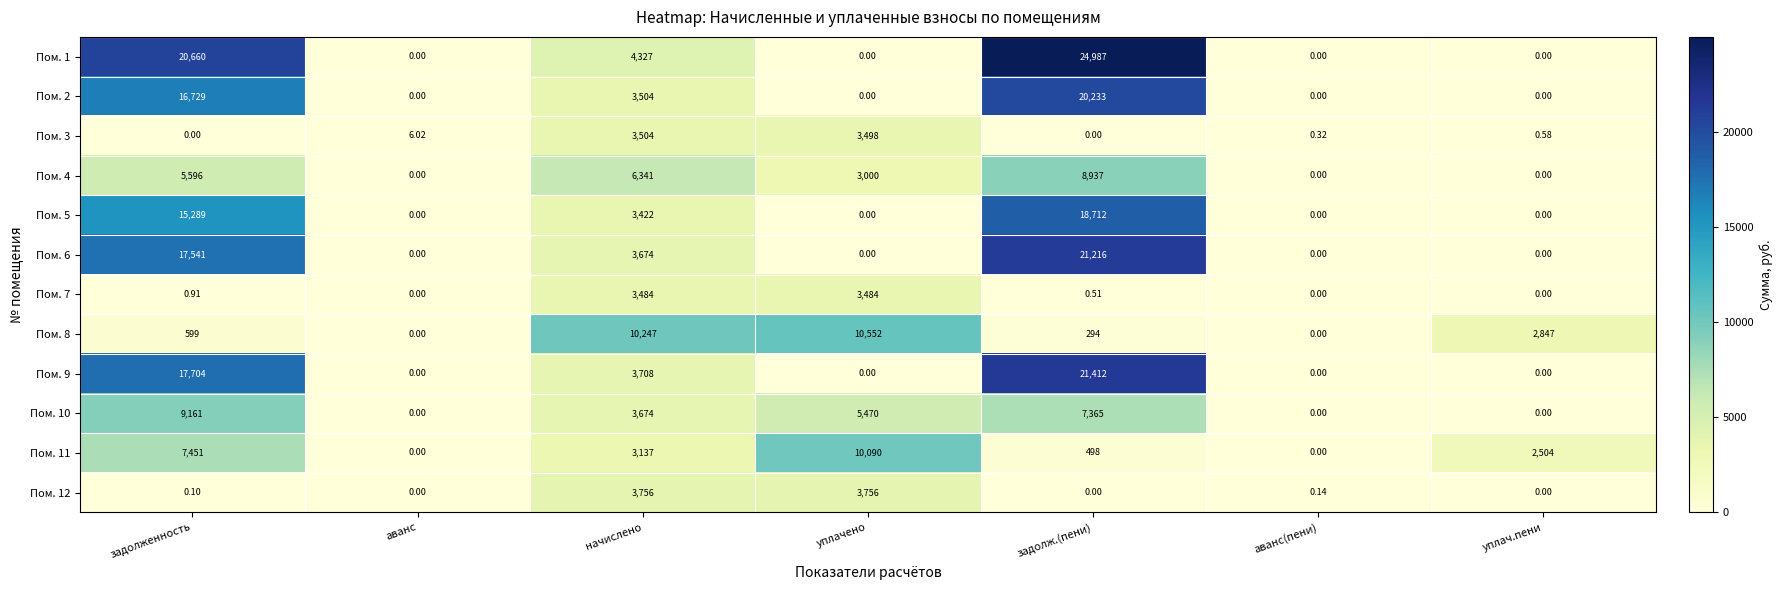

At which label does Пом. 3 reach its peak?

начислено